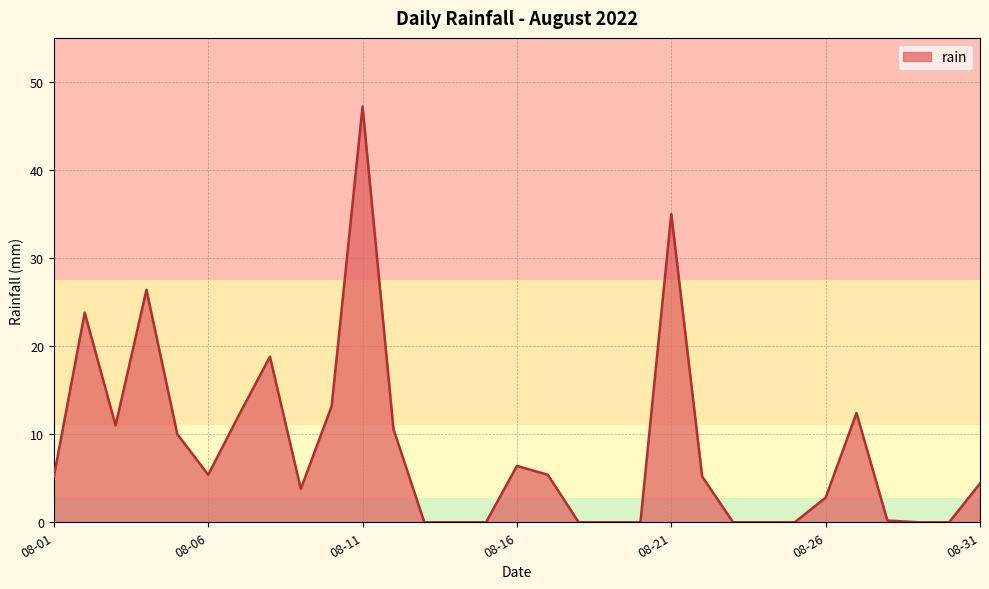

What is the maximum value shown in the chart?

47.2